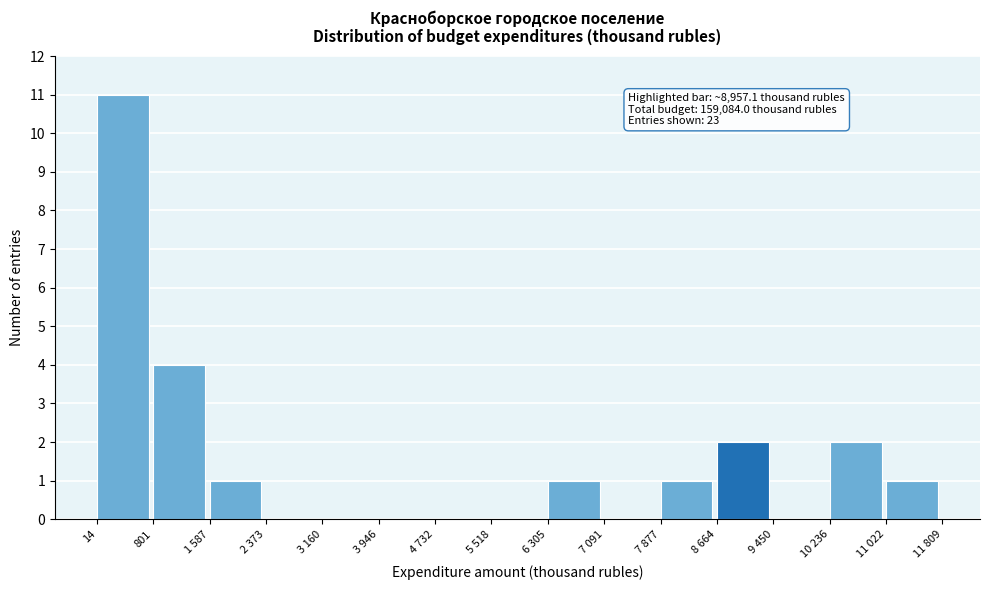

Reading left to right, list all the values displayed in this chart.

14=11	801=4	1 587=1	2 373=0	3 160=0	3 946=0	4 732=0	5 518=0	6 305=1	7 091=0	7 877=1	8 664=2	9 450=0	10 236=2	11 022=1